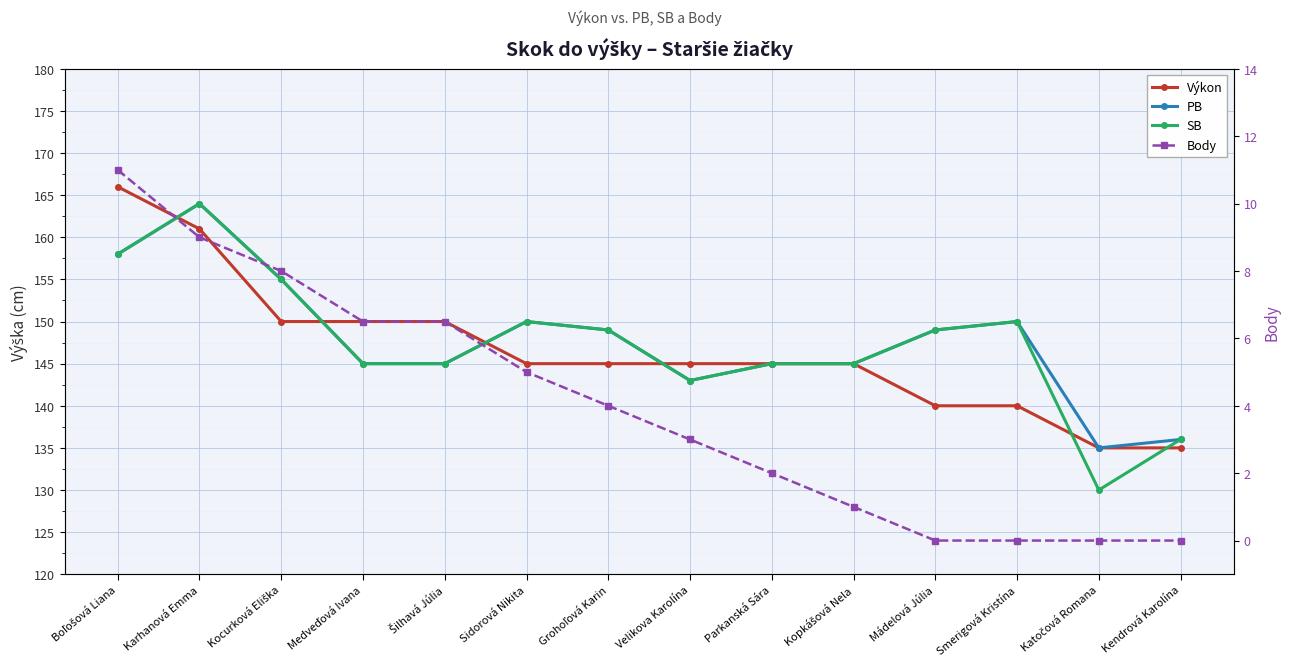

Which series has the largest total across all categories?

PB